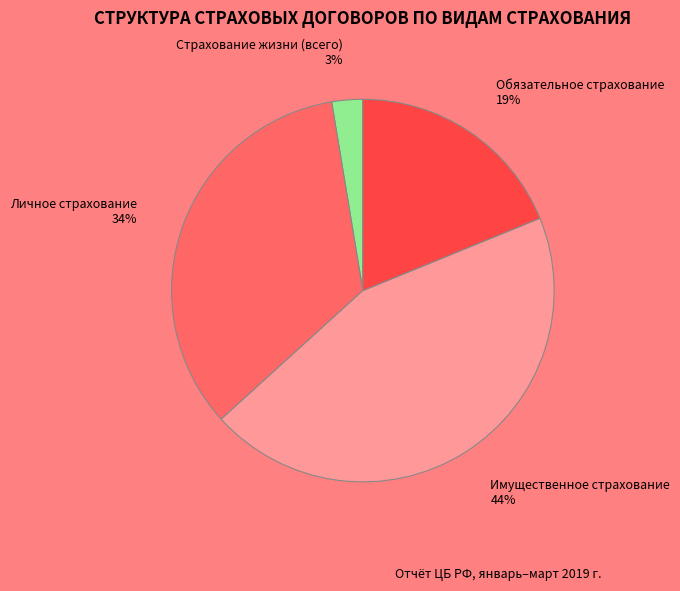

To the nearest percent, what is the average slice percentage?

25%